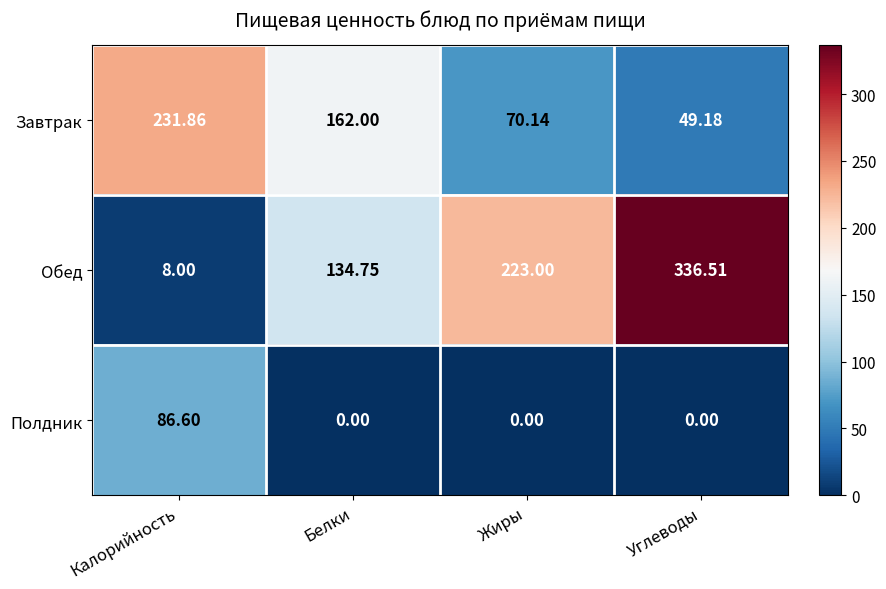

Rank the series at Белки from lowest to highest value.

Полдник, Обед, Завтрак